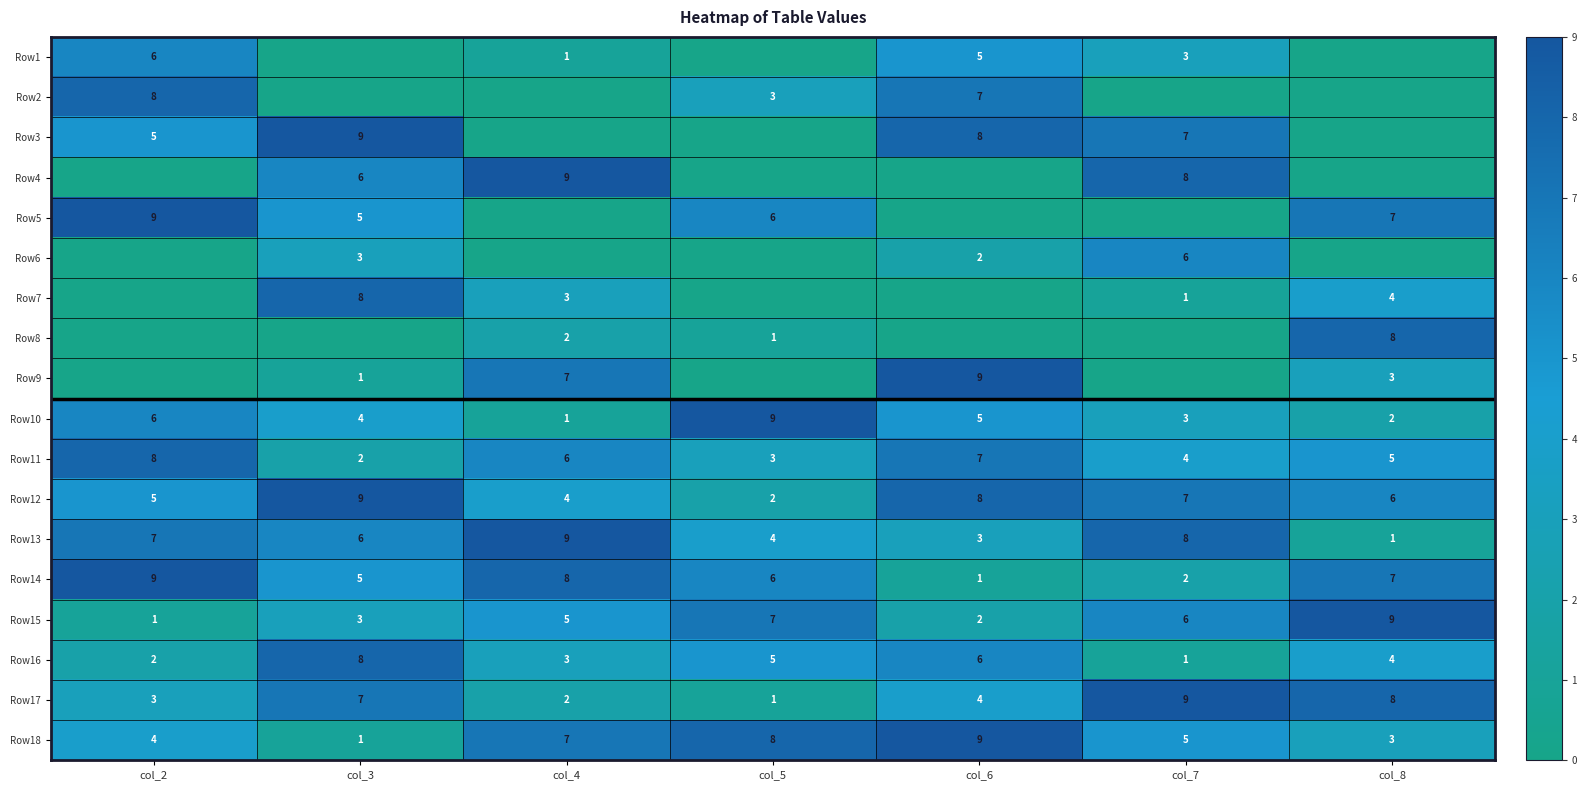

True or false: Row9 has a value of -5 at col_7.

False